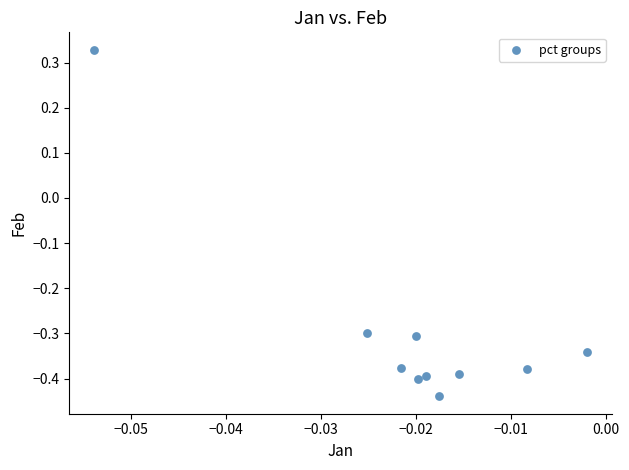

What is the range of Y values (max minus min)?

0.8